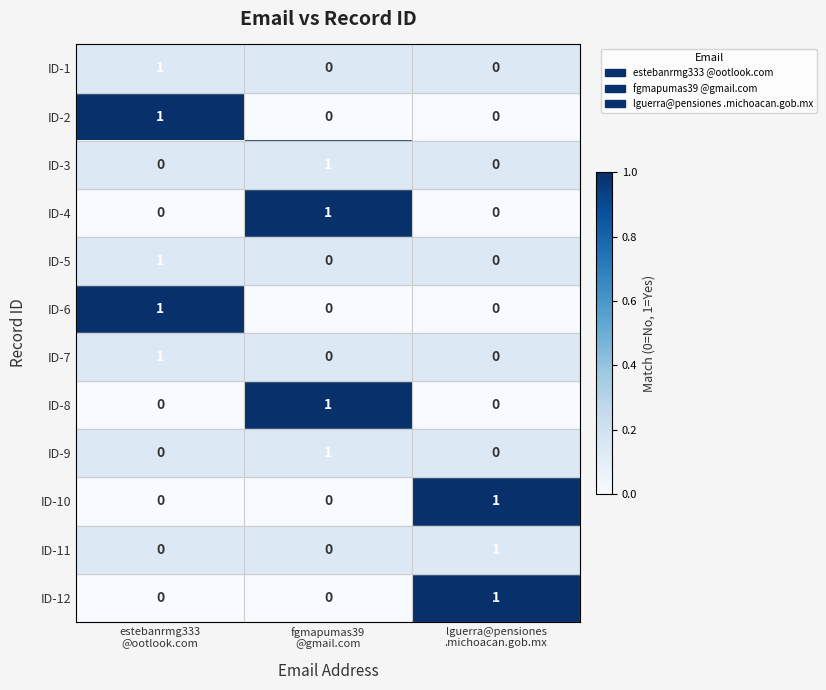

At how many categories does at least one series exceed 0?

3